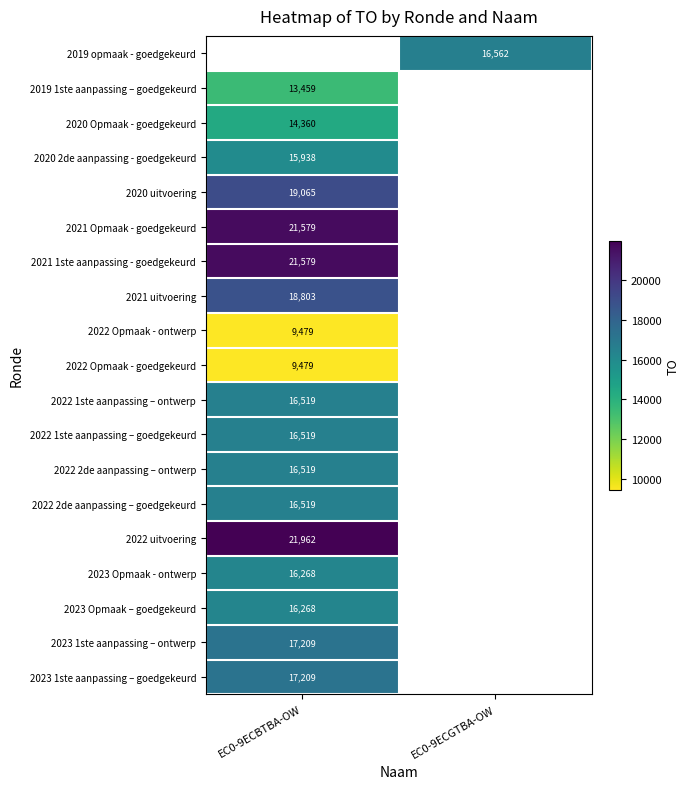

True or false: 2022 Opmaak - goedgekeurd has a value of 9479 at EC0-9ECBTBA-OW.

True